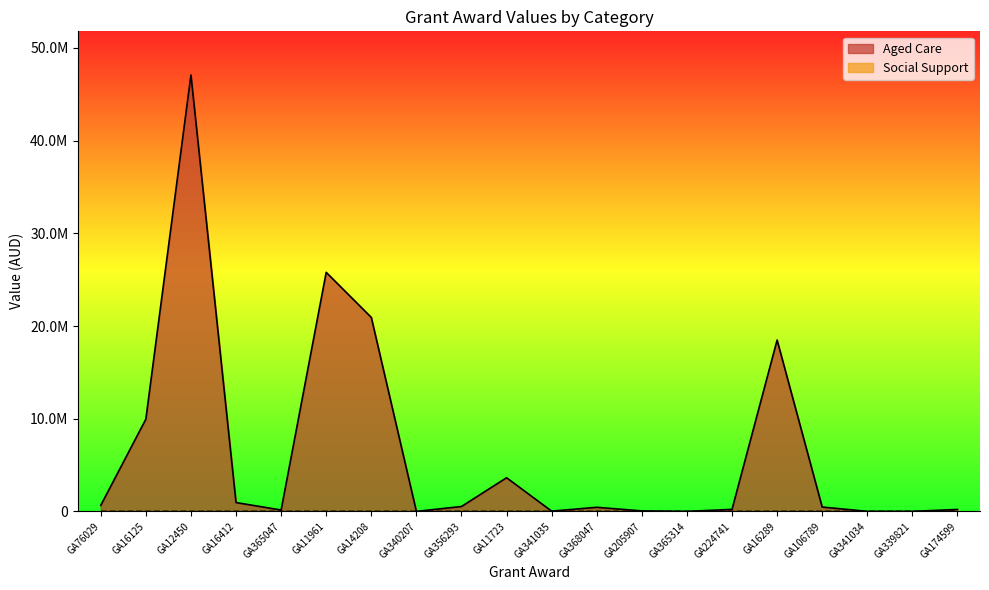

Reading left to right, transcribe all the data shown in this chart.

Aged Care: GA76029=650248.2	GA16125=9949412.3	GA12450=47083887.1	GA16412=952715.0	GA365047=147694.2	GA11961=25789491.5	GA14208=20927512.2	GA340207=517.3	GA356293=526242.9	GA11723=3631197.5	GA341035=27016.3	GA368047=441424.7	GA205907=52800.0	GA365314=2000.0	GA224741=215340.0	GA16289=18484722.5	GA106789=468360.0	GA341034=4020.9	GA339821=3991.1	GA174599=208433.0
Social Support: GA76029=0.0	GA16125=0.0	GA12450=0.0	GA16412=0.0	GA365047=0.0	GA11961=0.0	GA14208=0.0	GA340207=0.0	GA356293=0.0	GA11723=0.0	GA341035=0.0	GA368047=0.0	GA205907=0.0	GA365314=0.0	GA224741=0.0	GA16289=0.0	GA106789=0.0	GA341034=0.0	GA339821=0.0	GA174599=29404.8